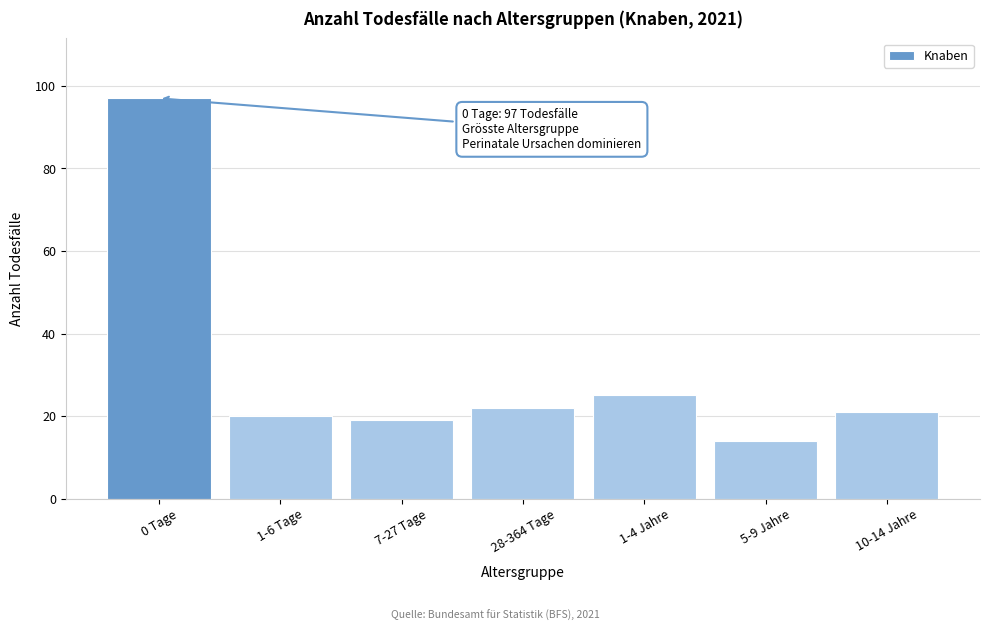

Reading right to left, list all the values displayed in this chart.

10-14 Jahre=21	5-9 Jahre=14	1-4 Jahre=25	28-364 Tage=22	7-27 Tage=19	1-6 Tage=20	0 Tage=97